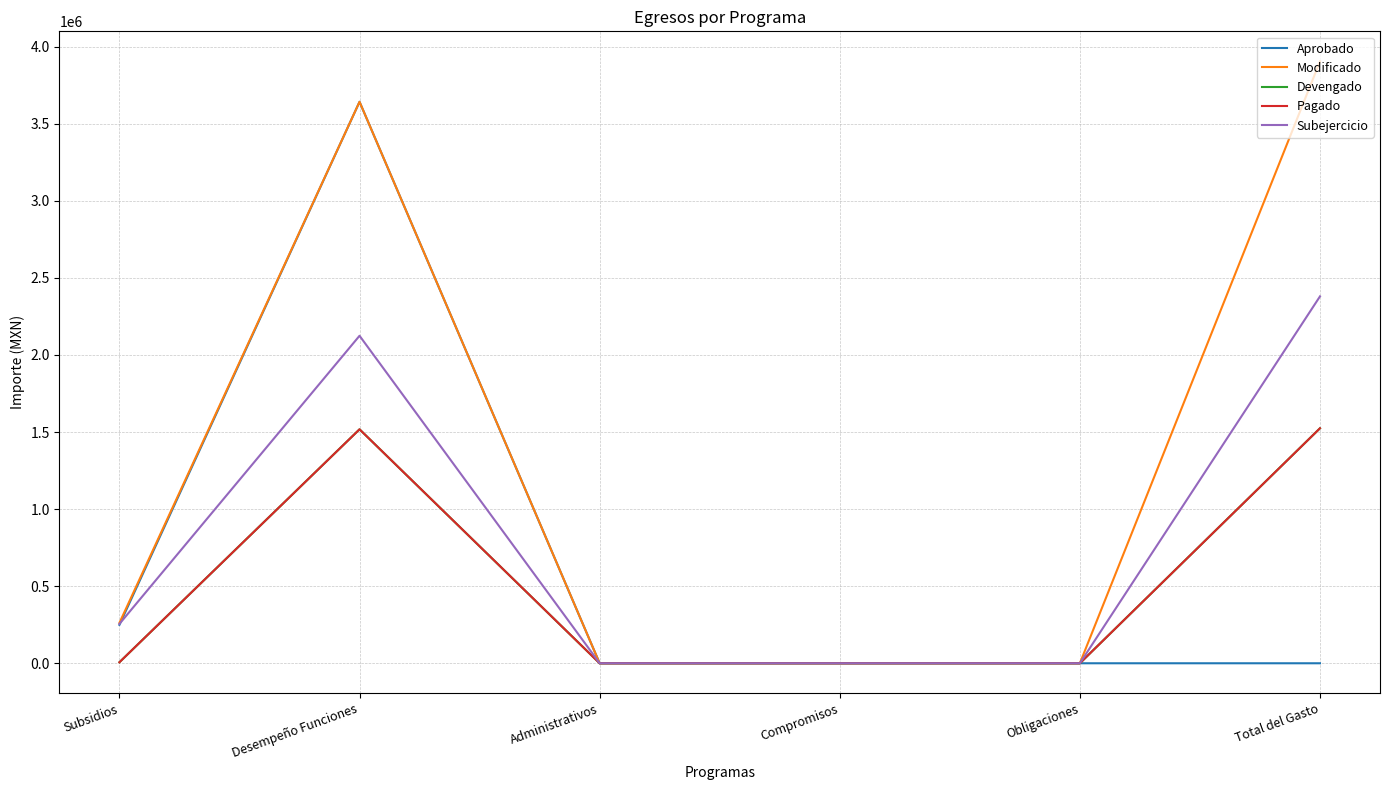

What is the average value of the Modificado series?

1301312.0